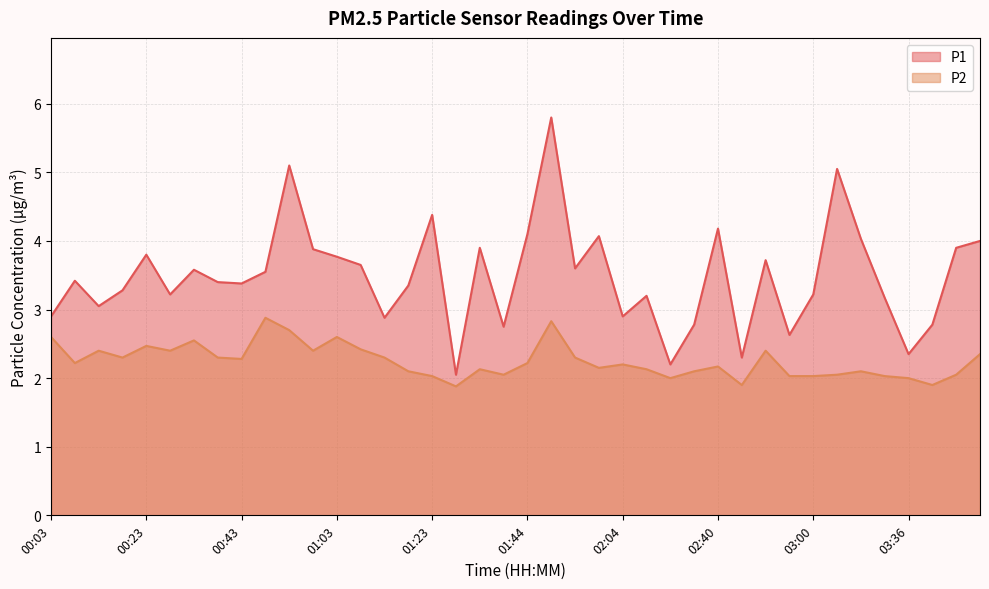

True or false: P2 and P1 intersect in this chart.

False